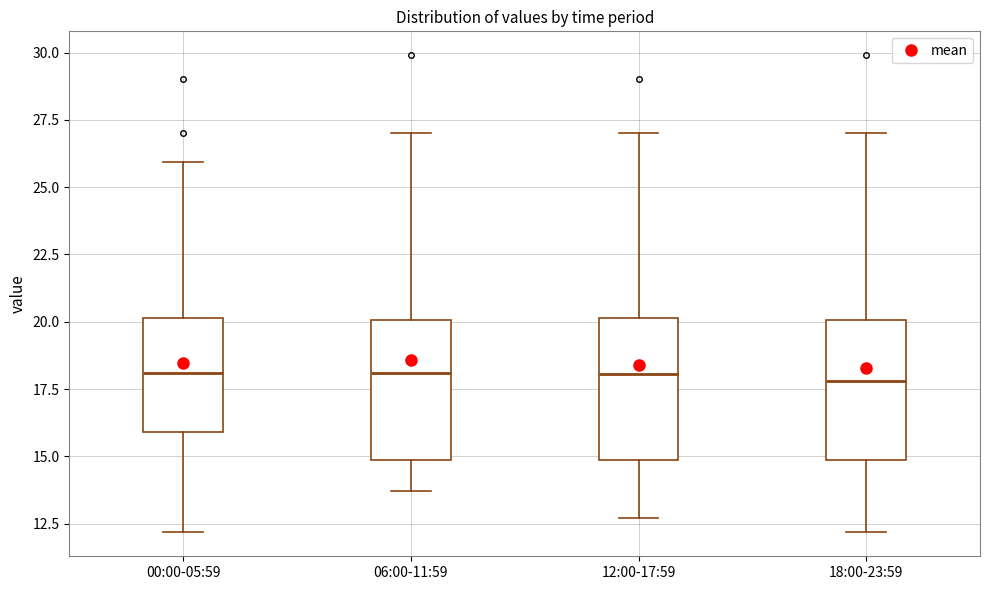

Reading left to right, read every box against the y-axis: the position of its median line, the range the box covers, and the ends of its whiskers. The values are not printed on the chart, so give them approximately, as read against the axis.

00:00-05:59: median 18.0, box 16.0 to 20.0, whiskers 12.0 to 26.0
06:00-11:59: median 18.0, box 15.0 to 20.0, whiskers 13.5 to 27.0
12:00-17:59: median 18.0, box 15.0 to 20.0, whiskers 12.5 to 27.0
18:00-23:59: median 18.0, box 15.0 to 20.0, whiskers 12.0 to 27.0